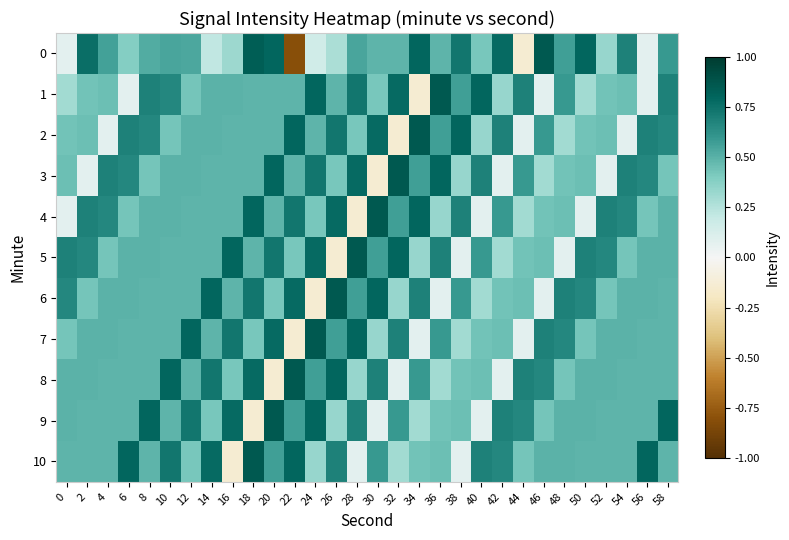

Which has a higher value, 10 or 48?

48